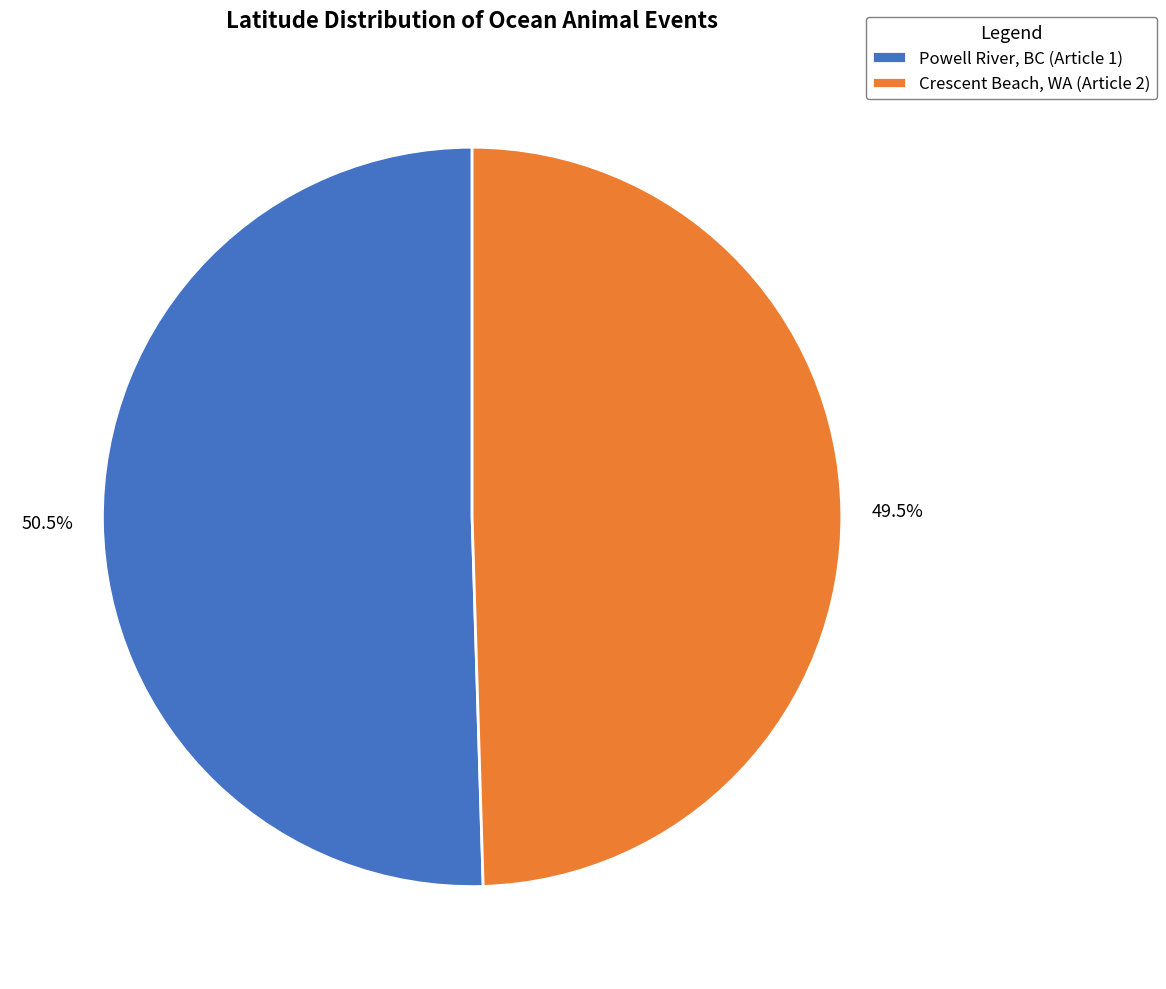

Which category has the smallest portion of the pie?

Crescent Beach, WA (Article 2)